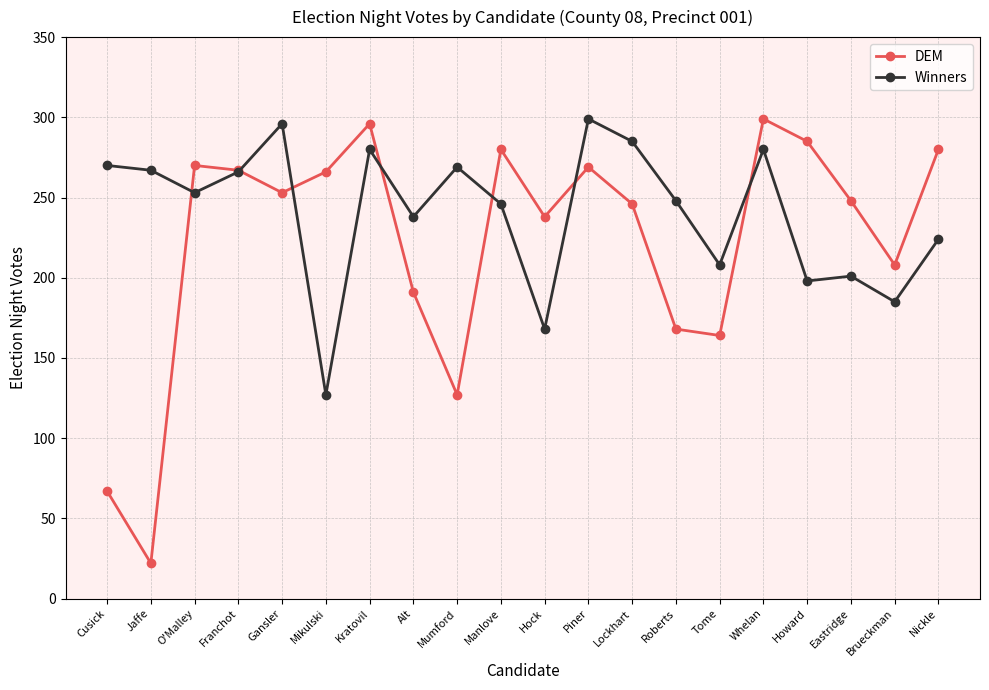

What is the spread (max minus min) of values at Mumford?

142